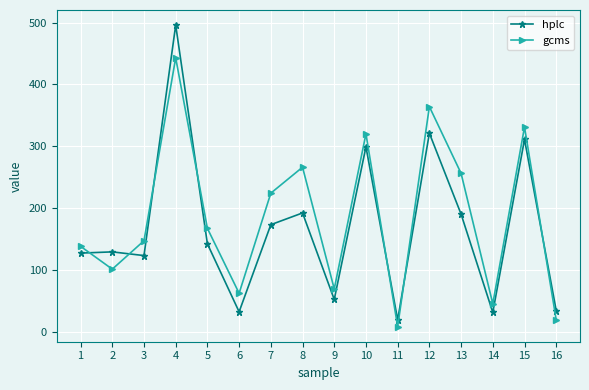

Rank the series by their maximum value, from highest to lowest.

hplc, gcms